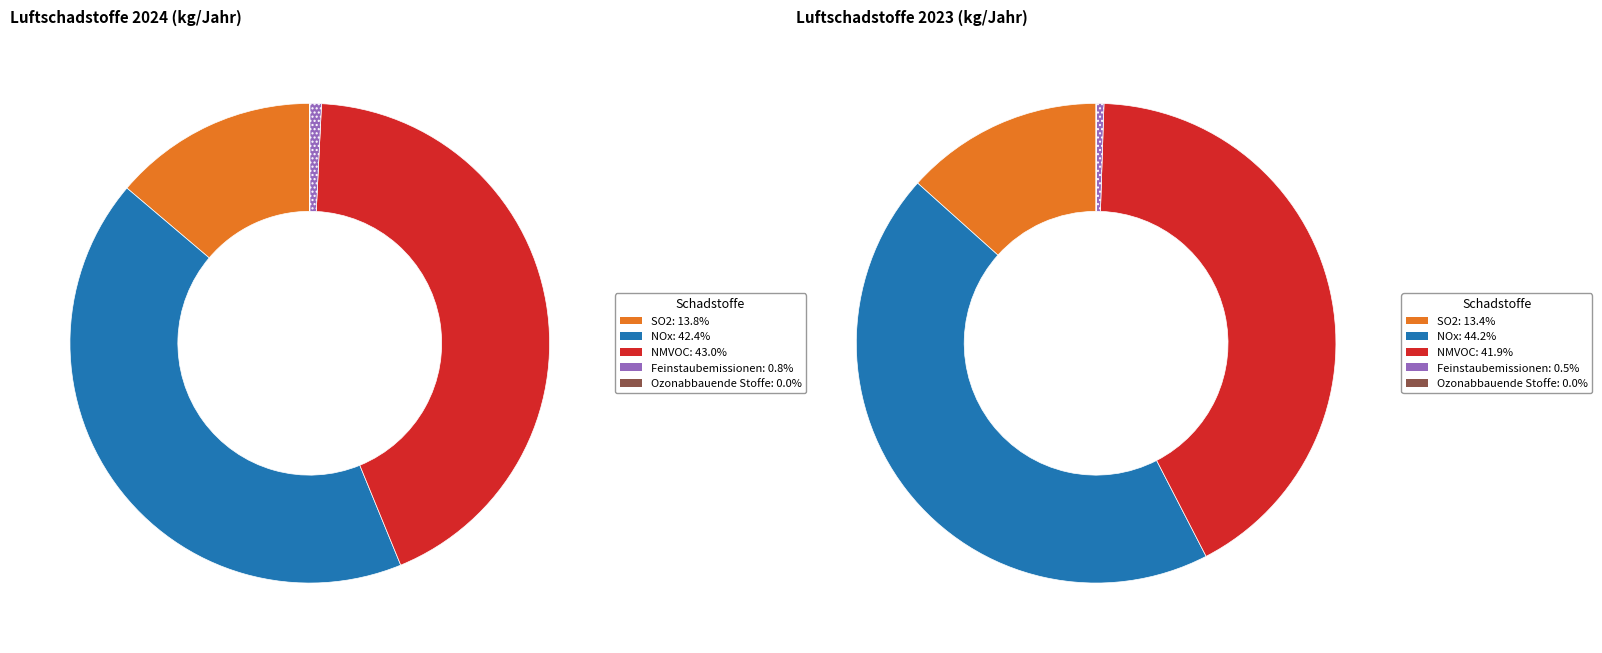

Is the sum of NOx and SO2 greater than half?

Yes